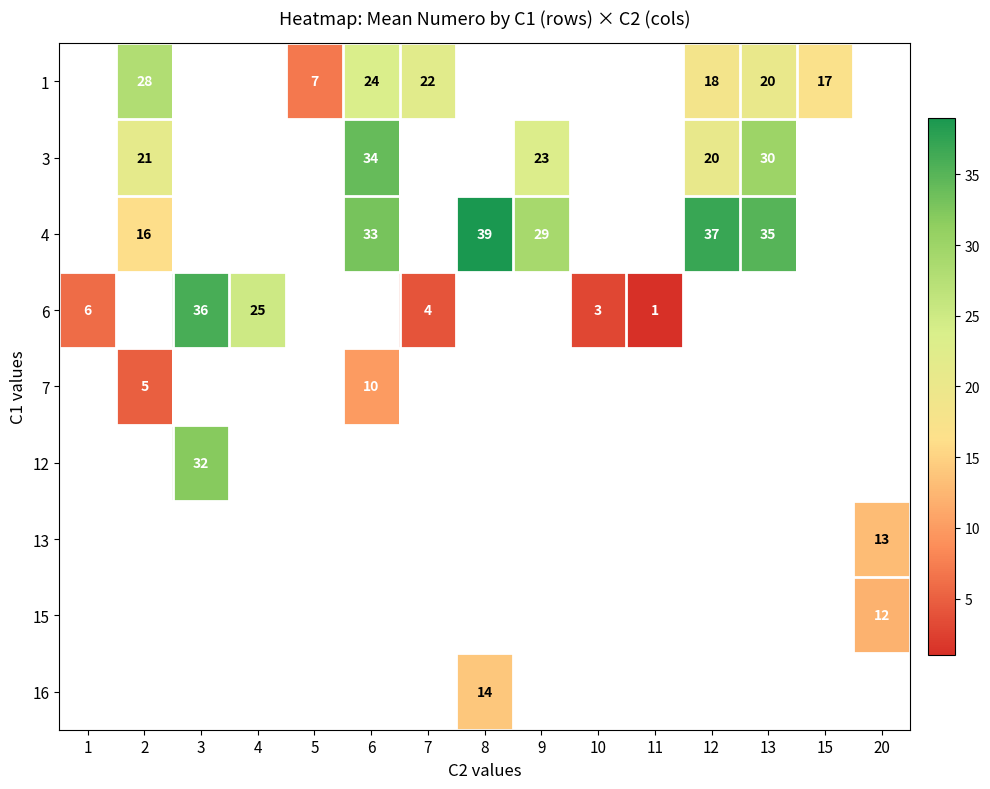

What is the minimum value shown in the chart?

1.0